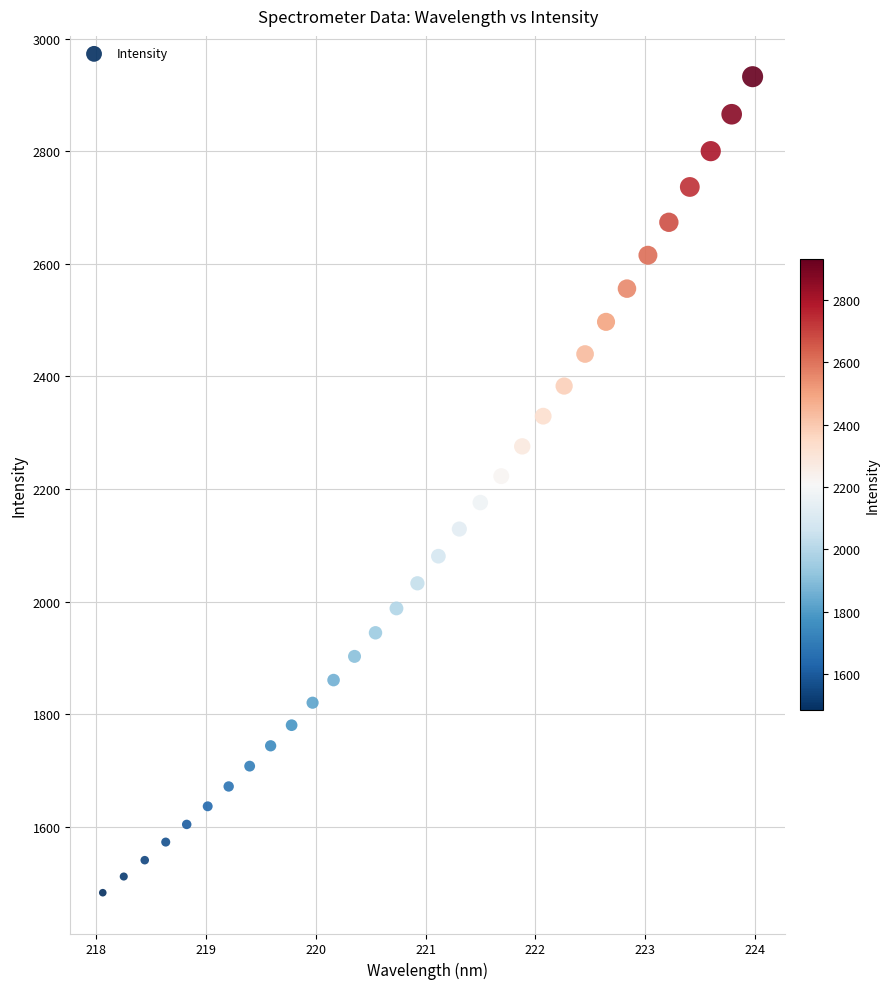

What is the range of X values (max minus min)?

5.9